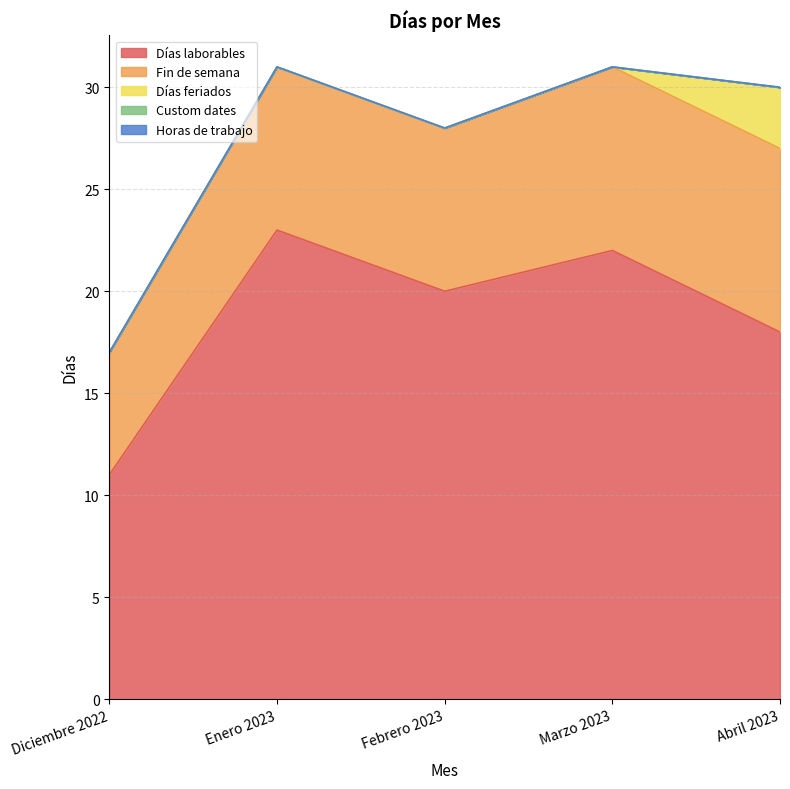

At which category does the chart reach its peak across all series?

Enero 2023